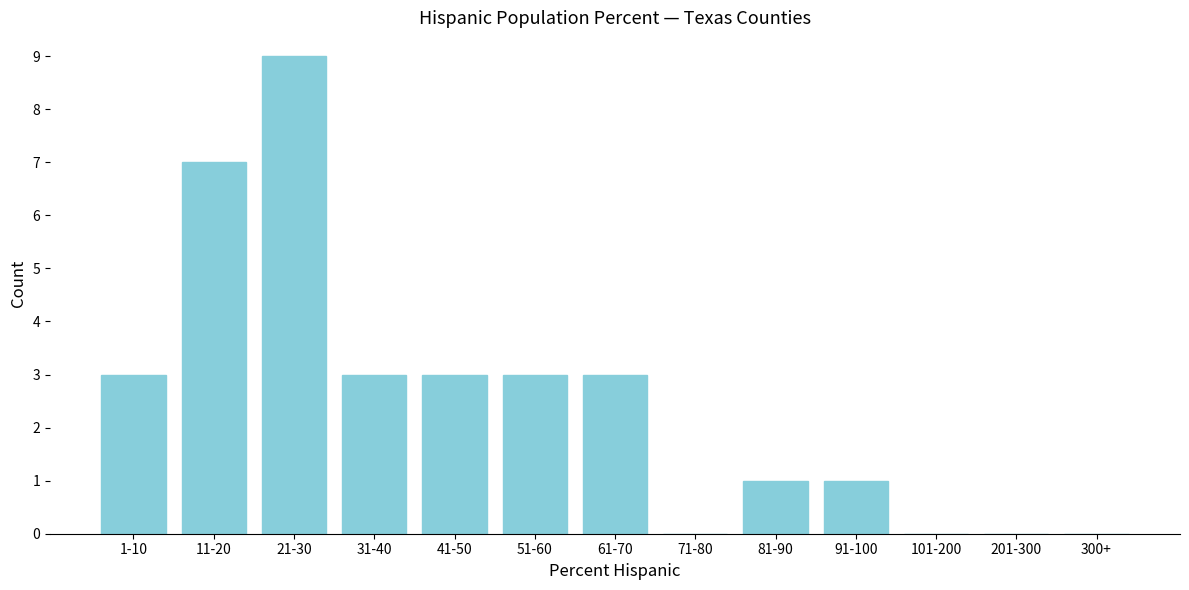

Reading left to right, transcribe all the data shown in this chart.

1-10=3	11-20=7	21-30=9	31-40=3	41-50=3	51-60=3	61-70=3	71-80=0	81-90=1	91-100=1	101-200=0	201-300=0	300+=0